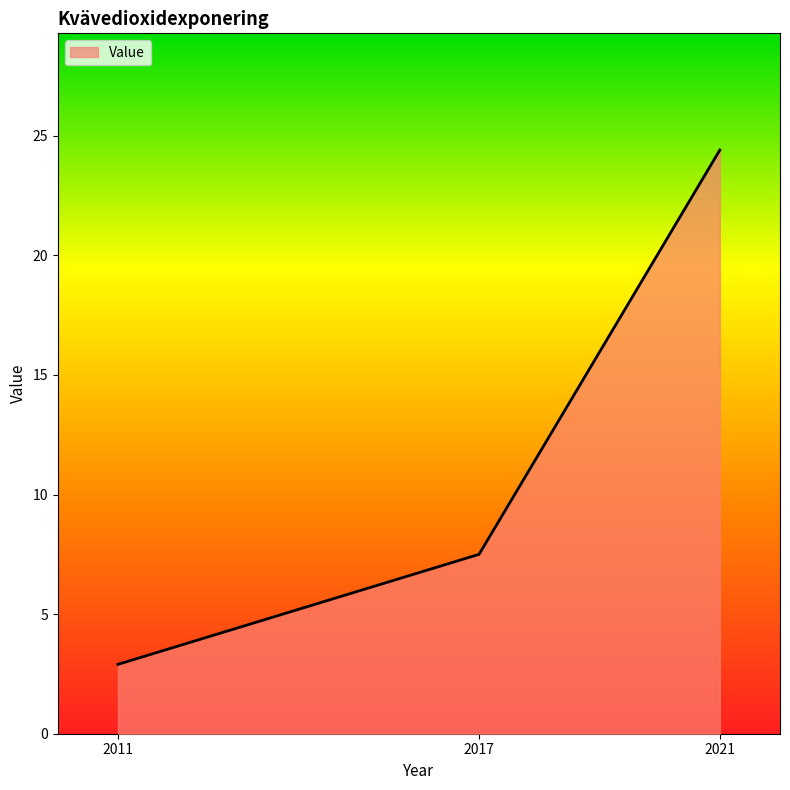

Reading left to right, what are all the values shown in this chart?

2.9	7.5	24.4